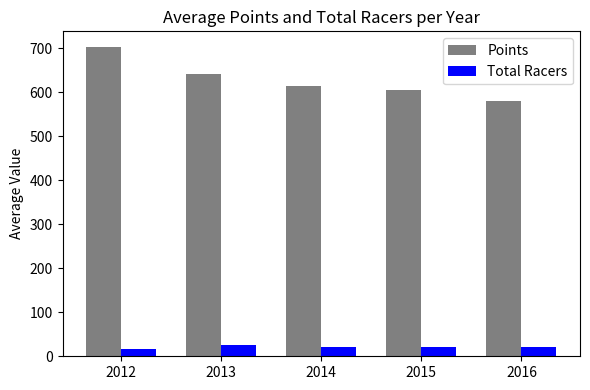

Which series has the largest total across all categories?

Points